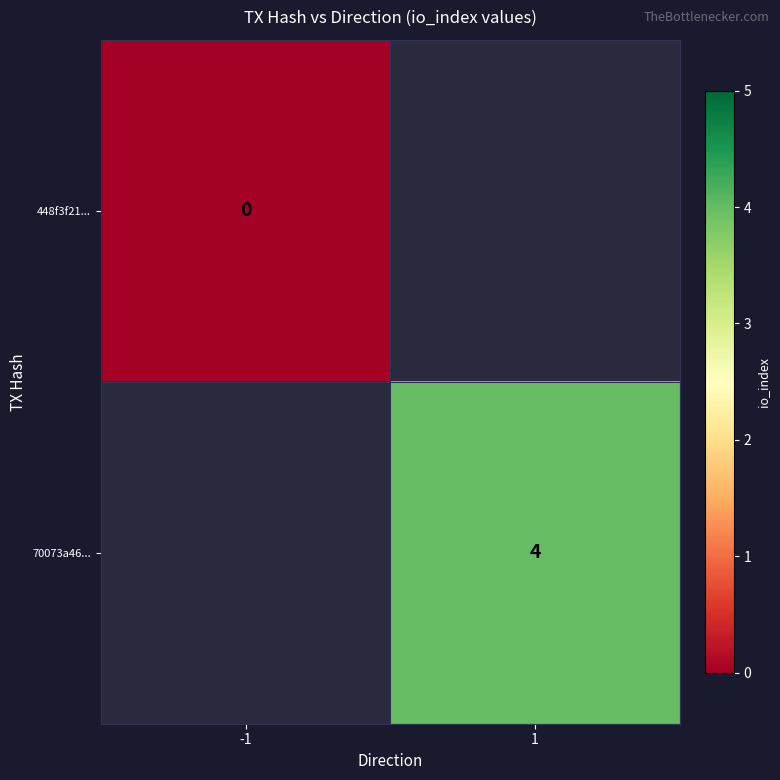

The value of 70073a46... at 1 is 4. True or false?

True